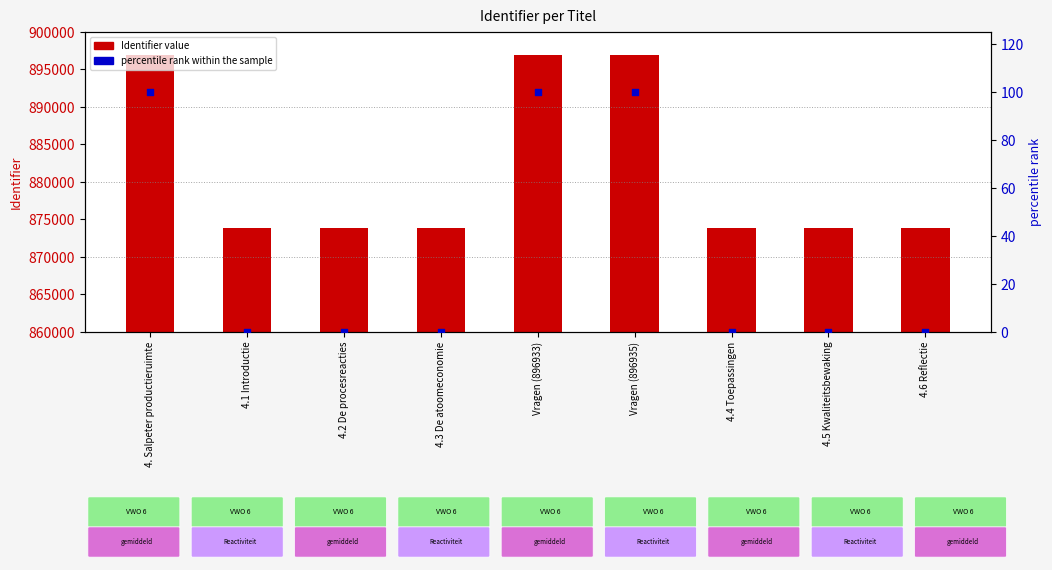

Which series reaches the maximum Y coordinate?

Identifier value